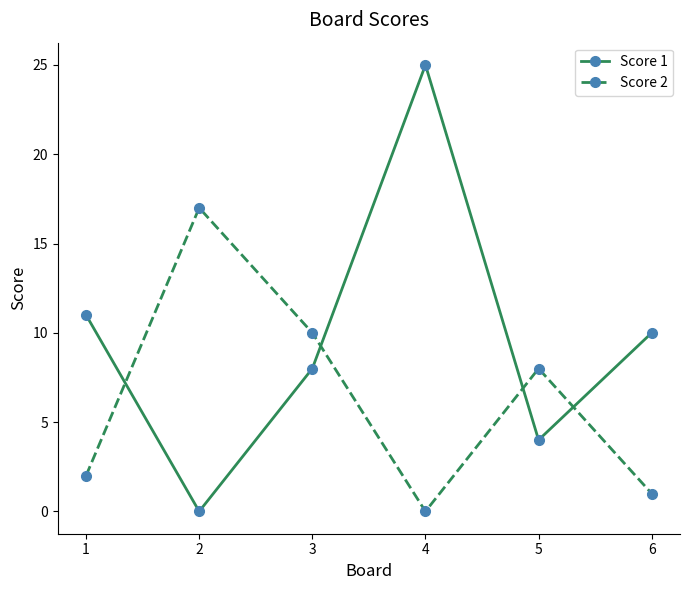

How many data points in Score 1 are less than 10?

3